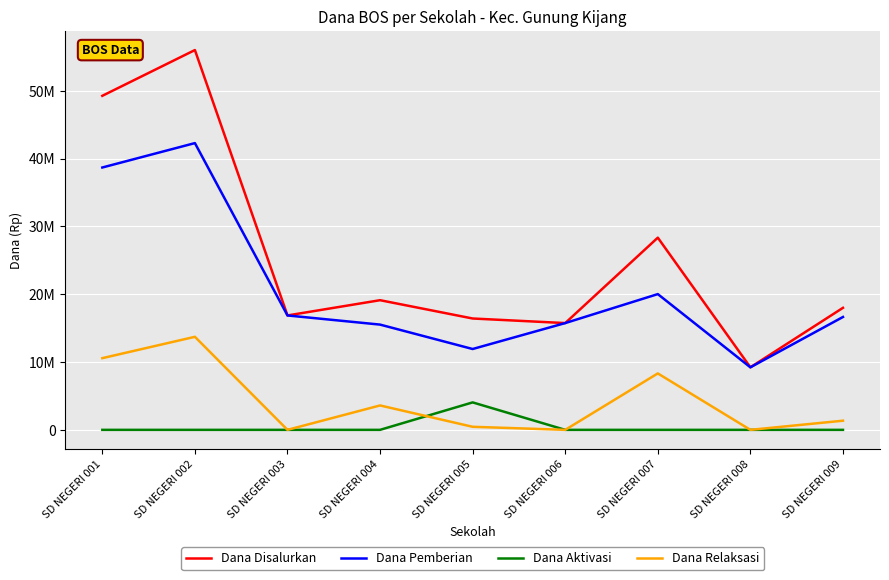

True or false: Dana Disalurkan has a value of 22602184 at SD NEGERI 005.

False